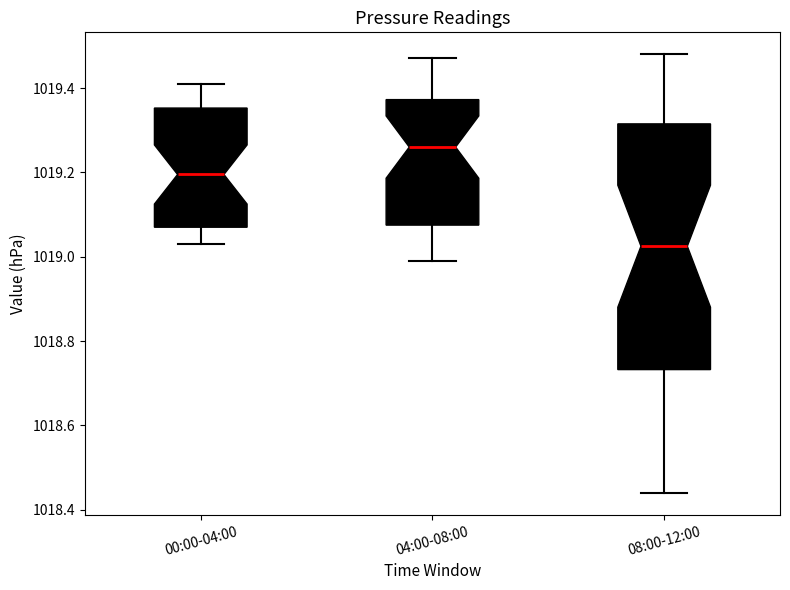

Which box has the lowest median line?

08:00-12:00